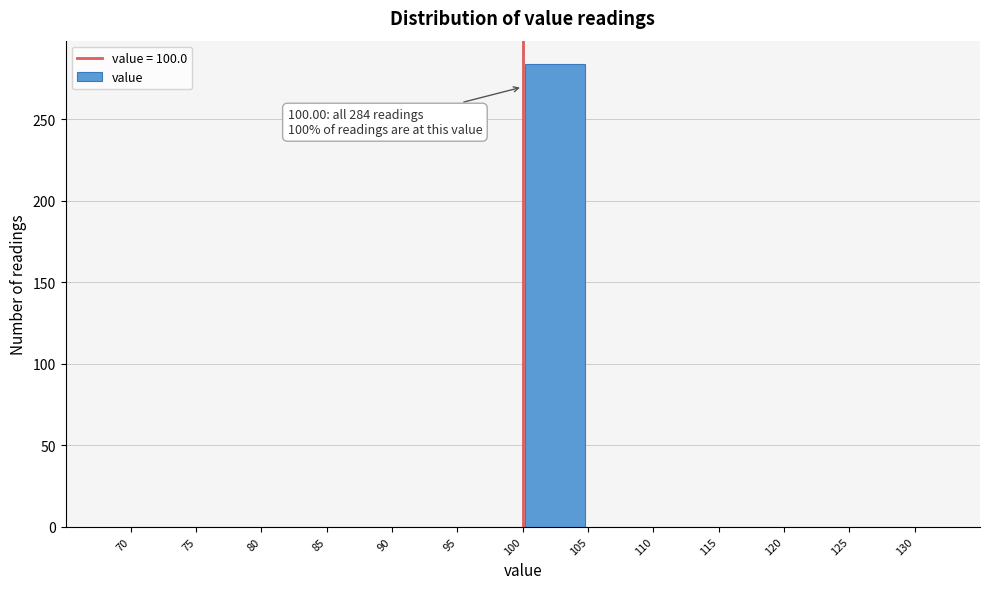

Which range on the x-axis has the tallest bar?

100 to 105